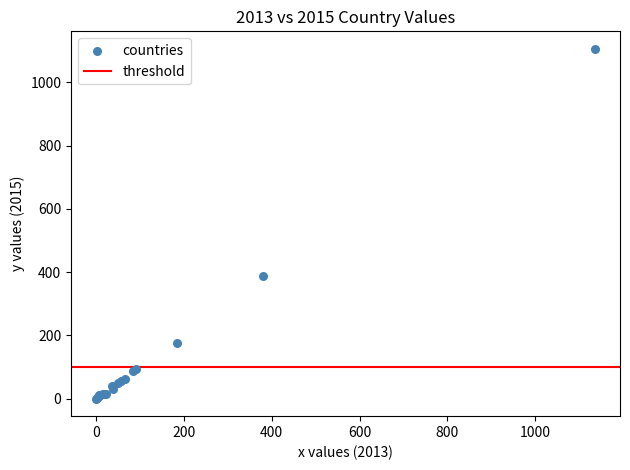

What Y value in the scatter plot is closest to 553?

388